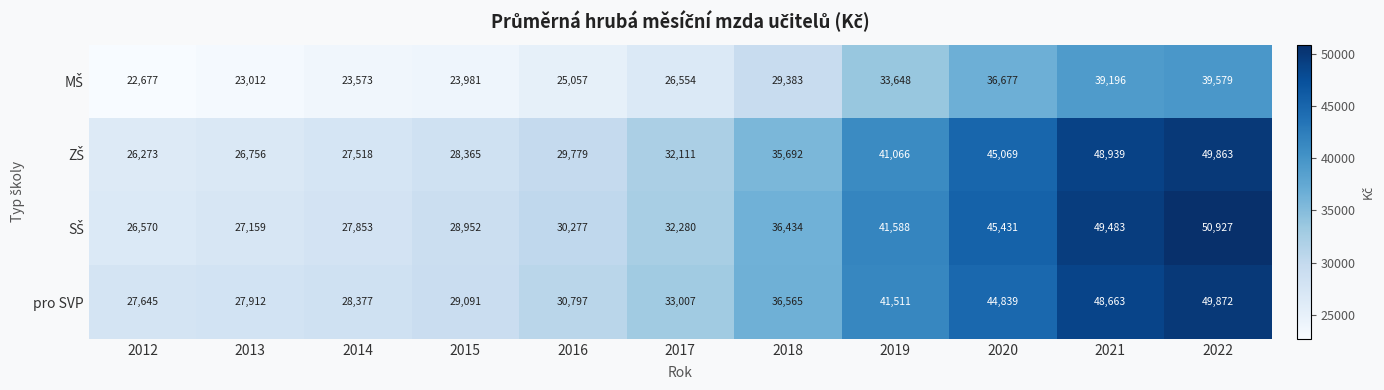

Rank the categories by pro SVP value from lowest to highest.

2012, 2013, 2014, 2015, 2016, 2017, 2018, 2019, 2020, 2021, 2022